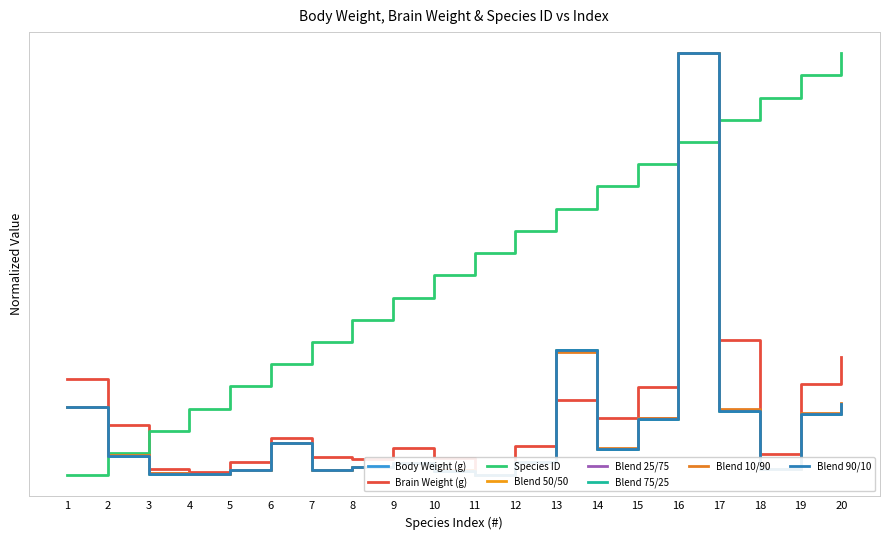

List the labels in order of Brain Weight (g) value, smallest first.

11, 4, 3, 5, 8, 10, 7, 18, 9, 12, 6, 2, 14, 13, 15, 19, 1, 20, 17, 16